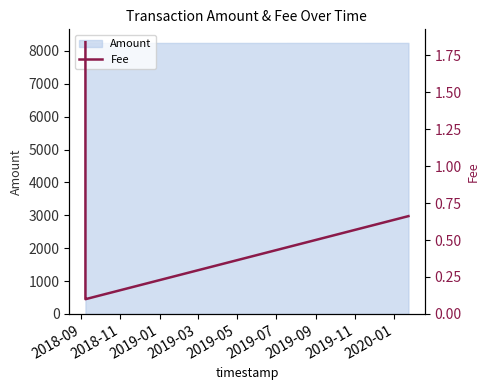

True or false: the data shows 0.2 at 2019-03.

False